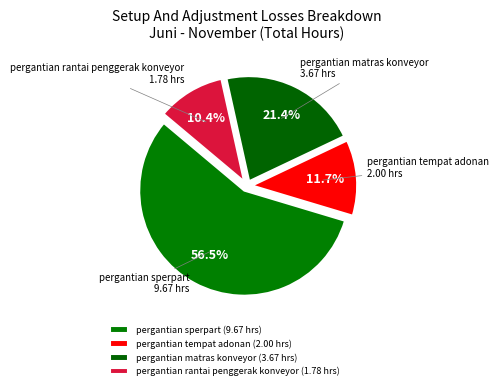

How many segments does this pie chart have?

4